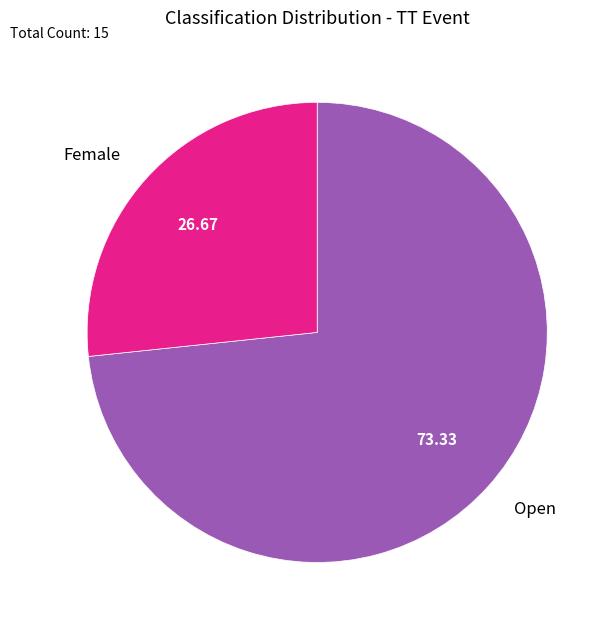

Do Female and Open together represent more than half of the pie?

Yes